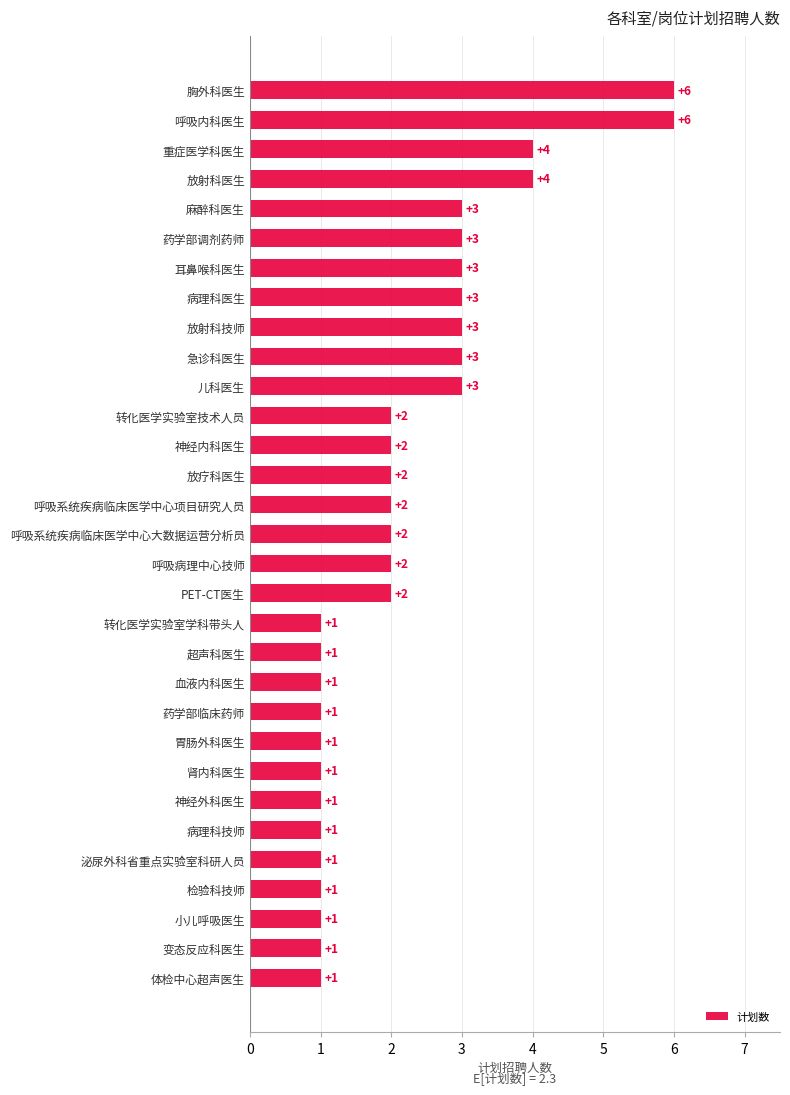

The chart shows a value of 2 at 放疗科医生. True or false?

True